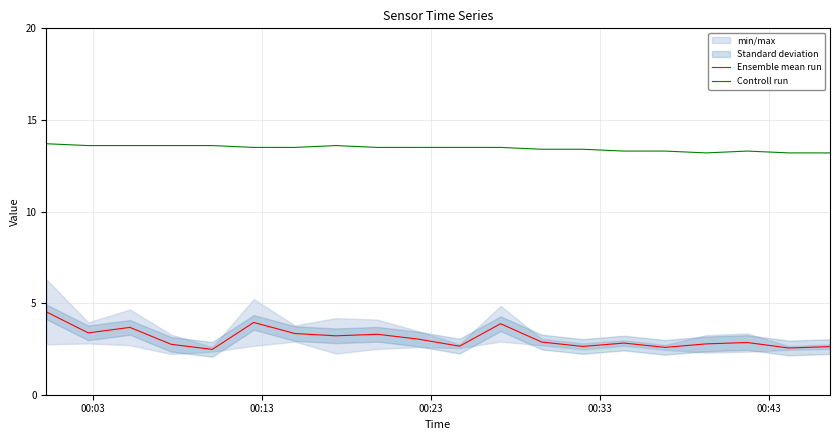

True or false: Controll run and Ensemble mean run cross at least once.

False